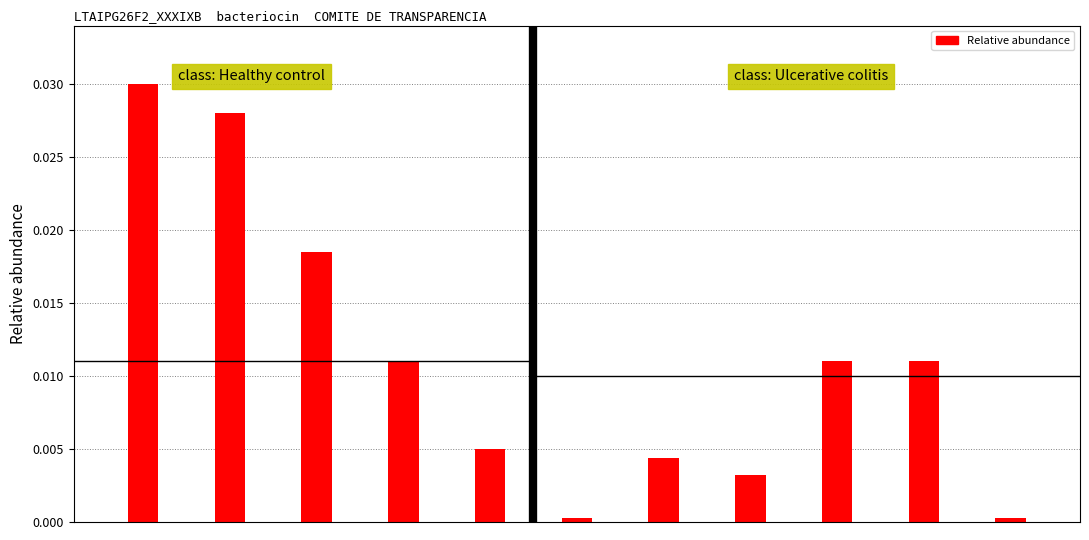

How many data points does each series have?

11